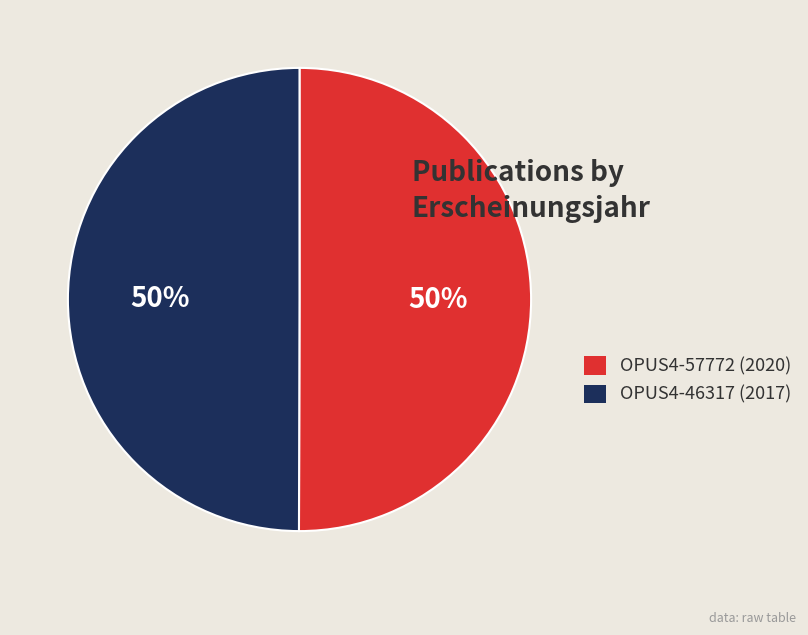

Is it true that OPUS4-46317 is 50% of the pie?

True